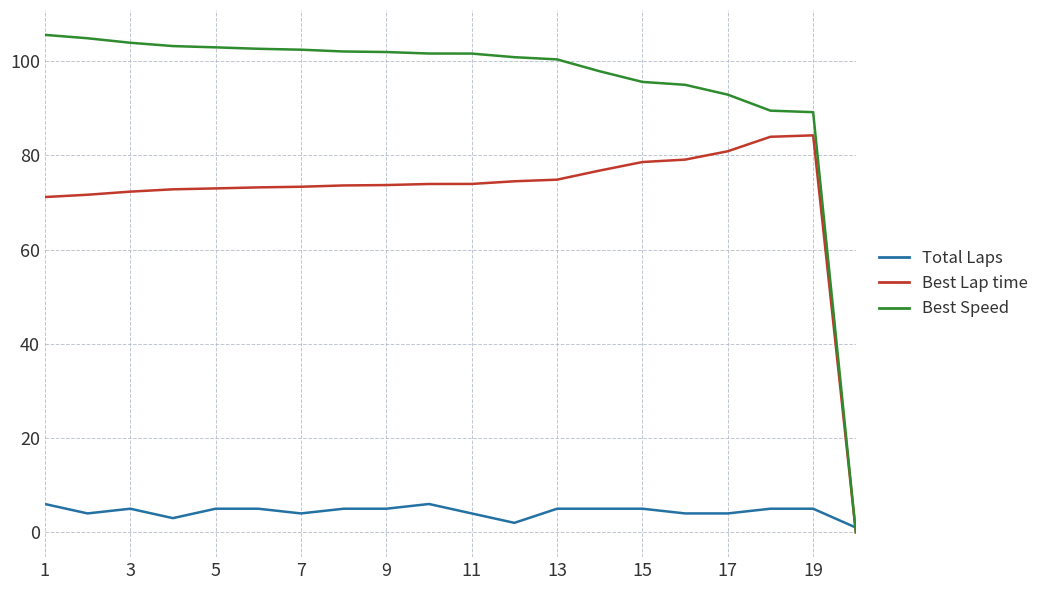

Which series has the largest total across all categories?

Best Speed